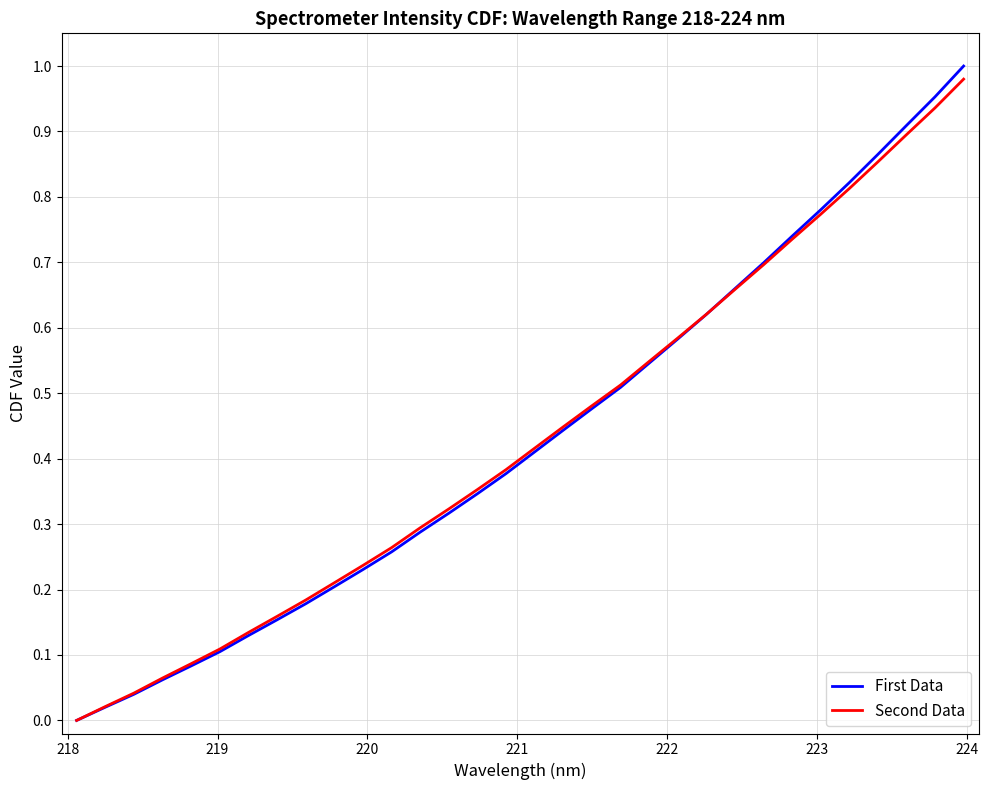

Does the chart have visible grid lines?

Yes